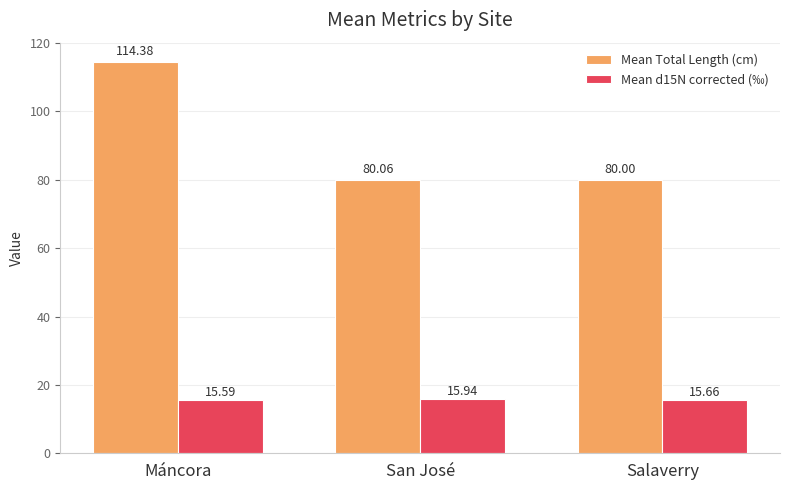

Is the value of Mean Total Length (cm) at Máncora greater than the value of Mean d15N corrected (‰) at San José?

Yes